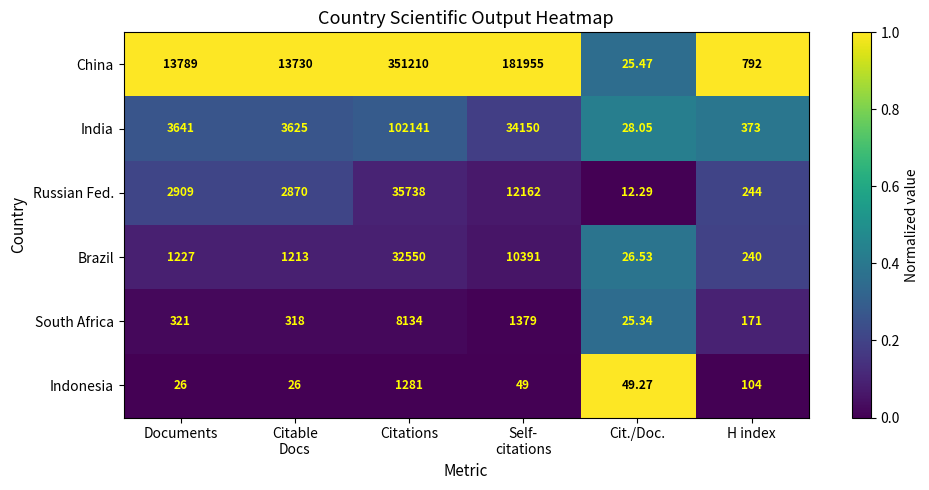

List the series in order of their peak value, lowest first.

Indonesia, South Africa, Brazil, Russian Fed., India, China